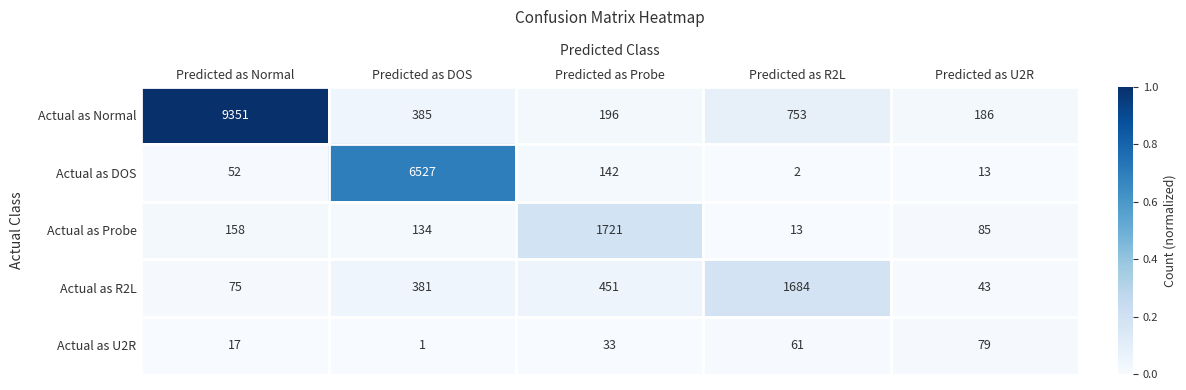

What is the total value across all series at Predicted as Probe?

2543